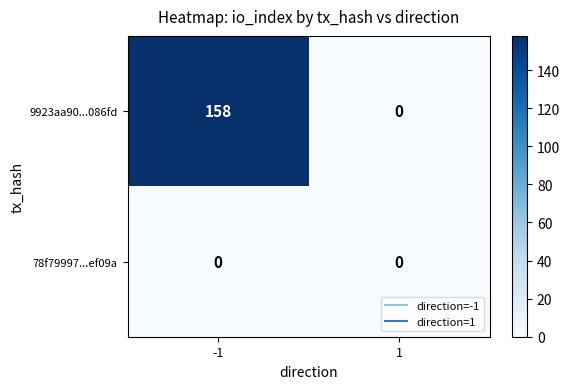

List the labels in order of 9923aa90...086fd value, largest first.

-1, 1